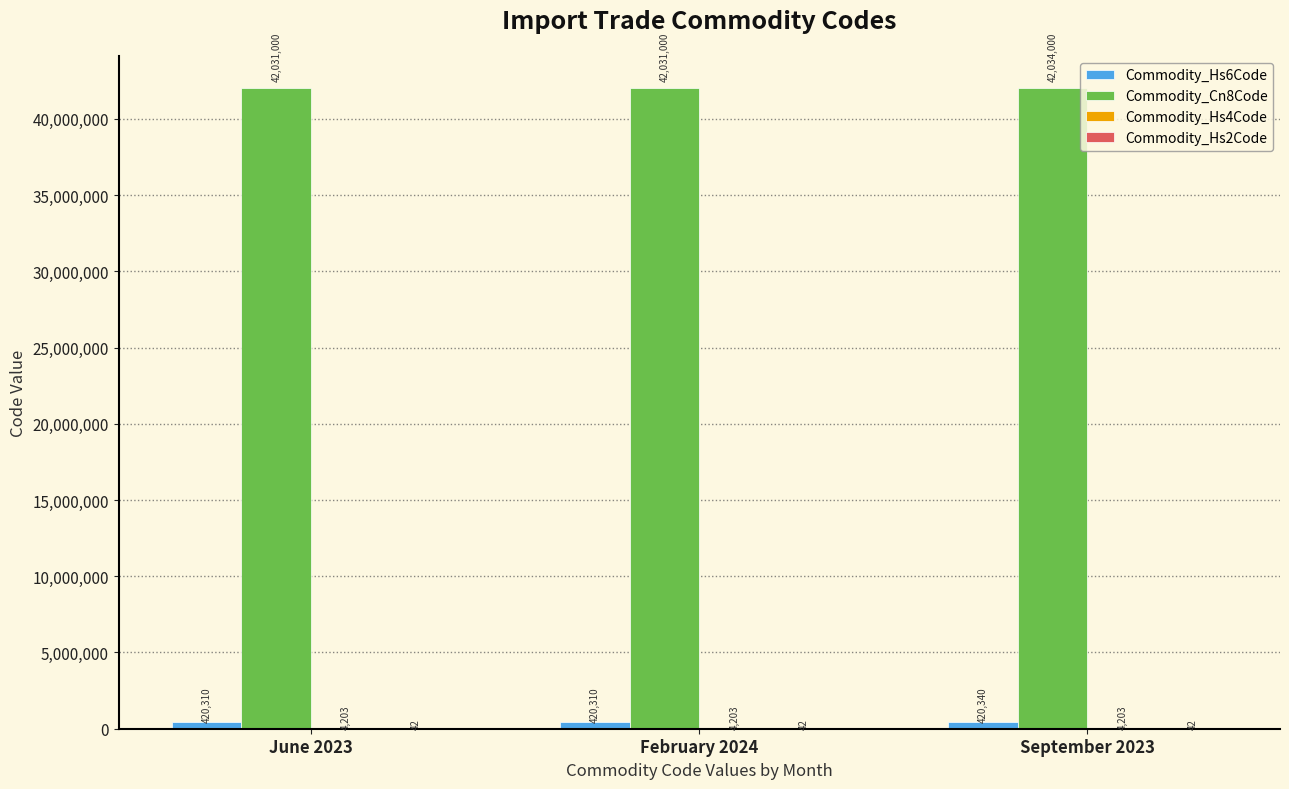

At which label does Commodity_Cn8Code reach its peak?

September 2023